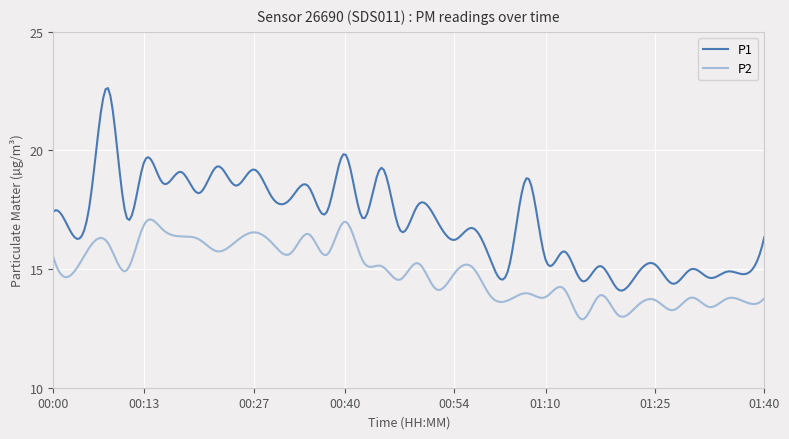

True or false: P2 and P1 cross at least once.

False